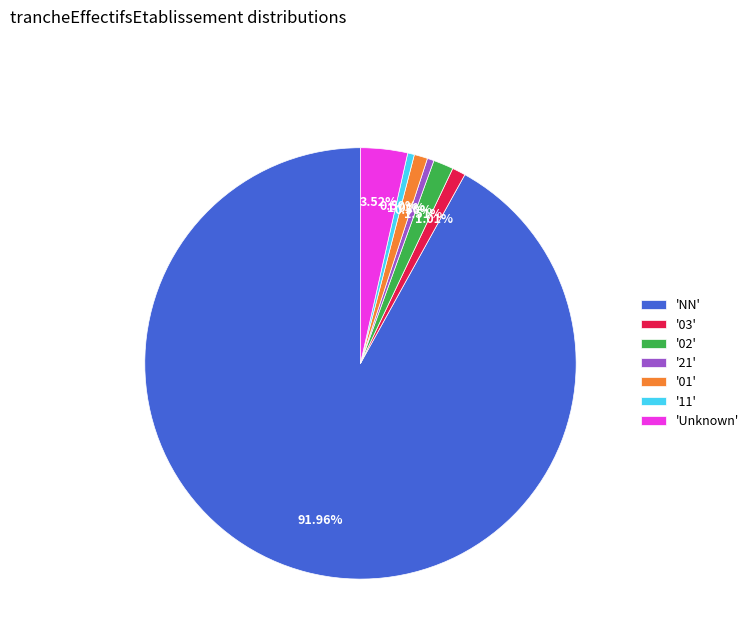

Approximately how many times larger is the value at 'Unknown' compared to '11'?

7.0